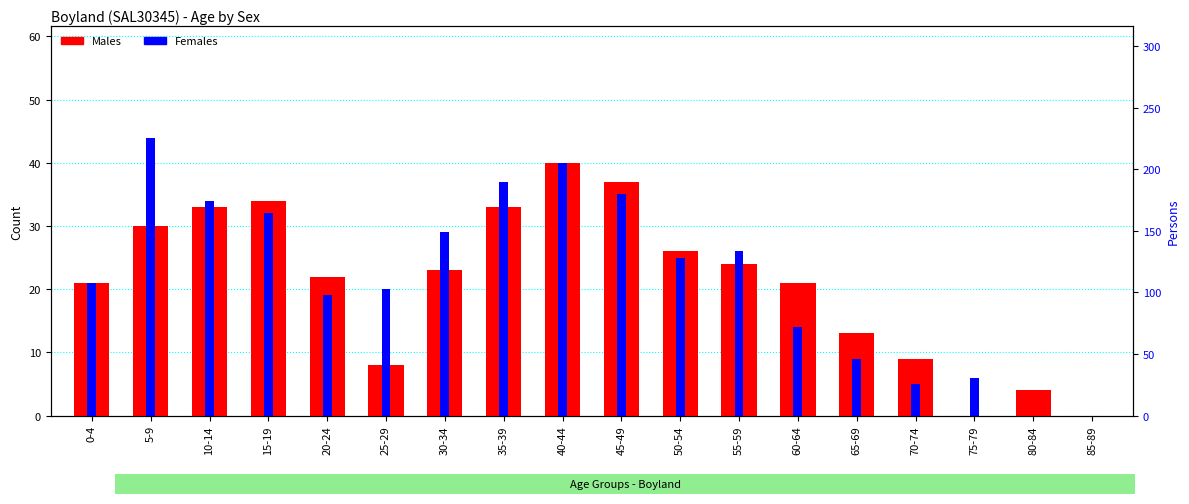

Rank the series at 80-84 from lowest to highest value.

Females, Males